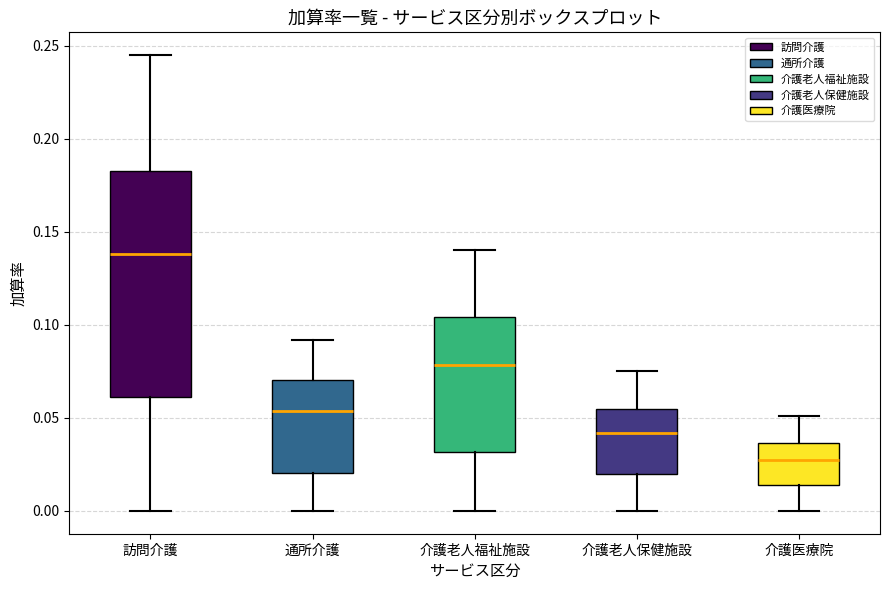

Reading left to right, transcribe this box plot: for each box, give where its median line is, the range the box spans, and where its two whiskers end, as read against the y-axis. The values are not printed on the chart, so give them approximately, as read against the axis.

訪問介護: median 0.140, box 0.060 to 0.185, whiskers 0.000 to 0.245
通所介護: median 0.055, box 0.020 to 0.070, whiskers 0.000 to 0.090
介護老人福祉施設: median 0.080, box 0.030 to 0.105, whiskers 0.000 to 0.140
介護老人保健施設: median 0.040, box 0.020 to 0.055, whiskers 0.000 to 0.075
介護医療院: median 0.030, box 0.015 to 0.035, whiskers 0.000 to 0.050